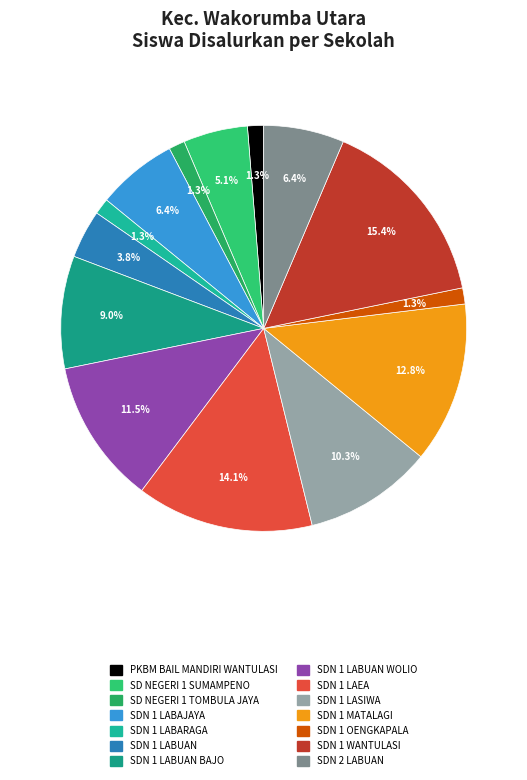

Is it true that SDN 2 LABUAN is 19% of the pie?

False